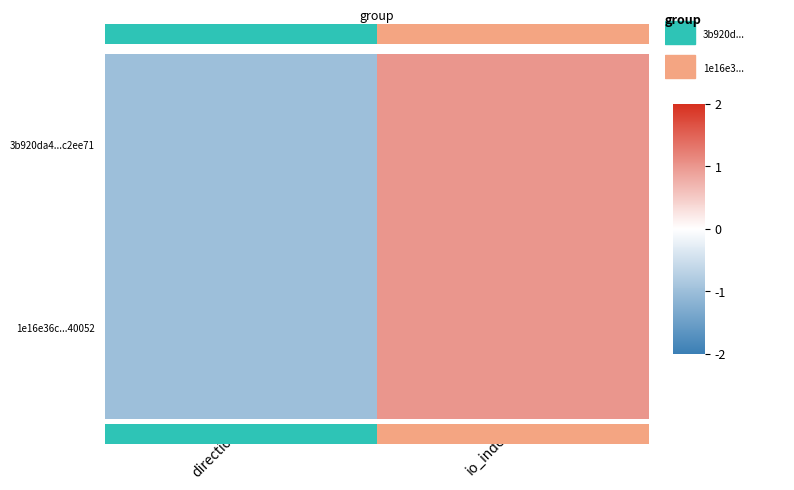

Which has a higher value, direction or io_index?

io_index